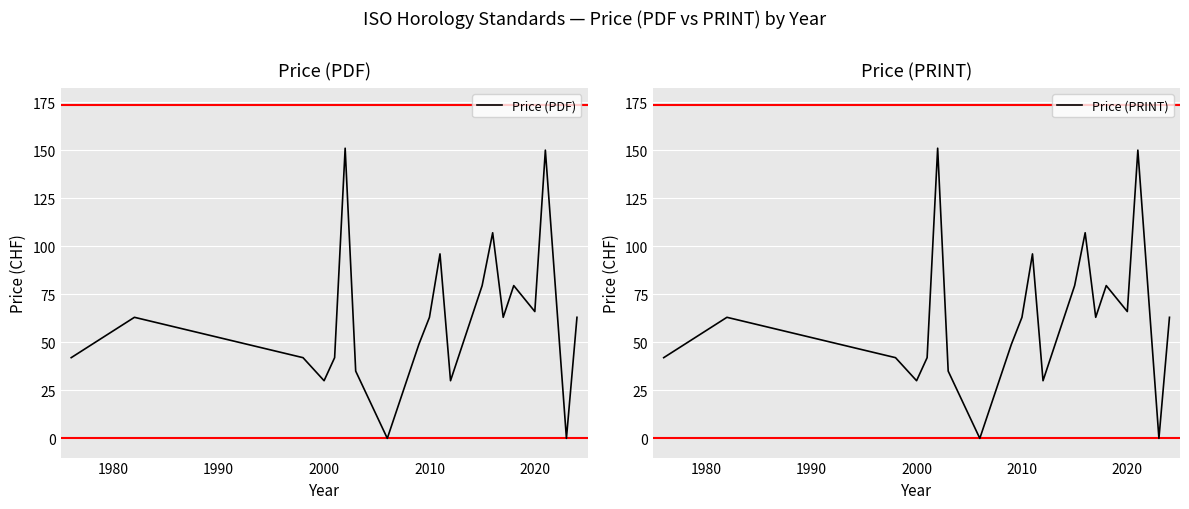

At how many categories does at least one series exceed 84?

4